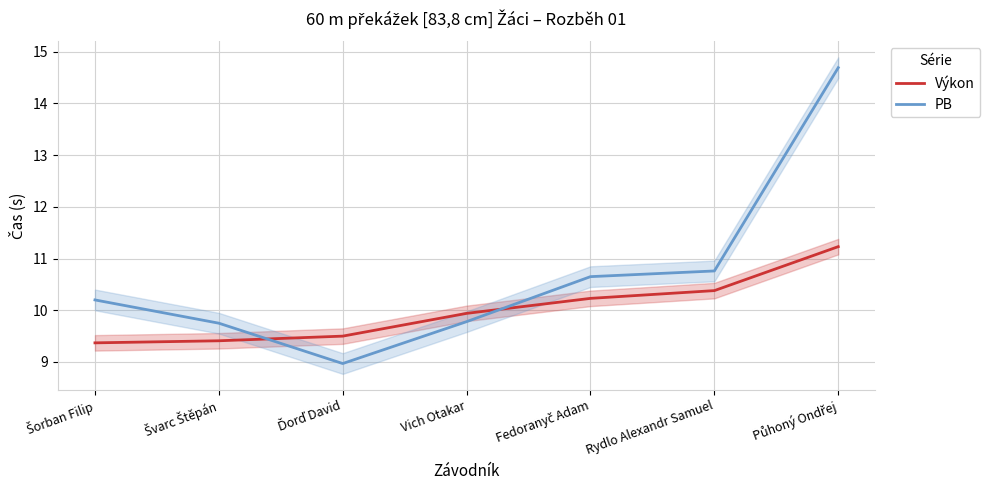

Is the value of Výkon at Rydlo Alexandr Samuel greater than the value of PB at Šorban Filip?

Yes